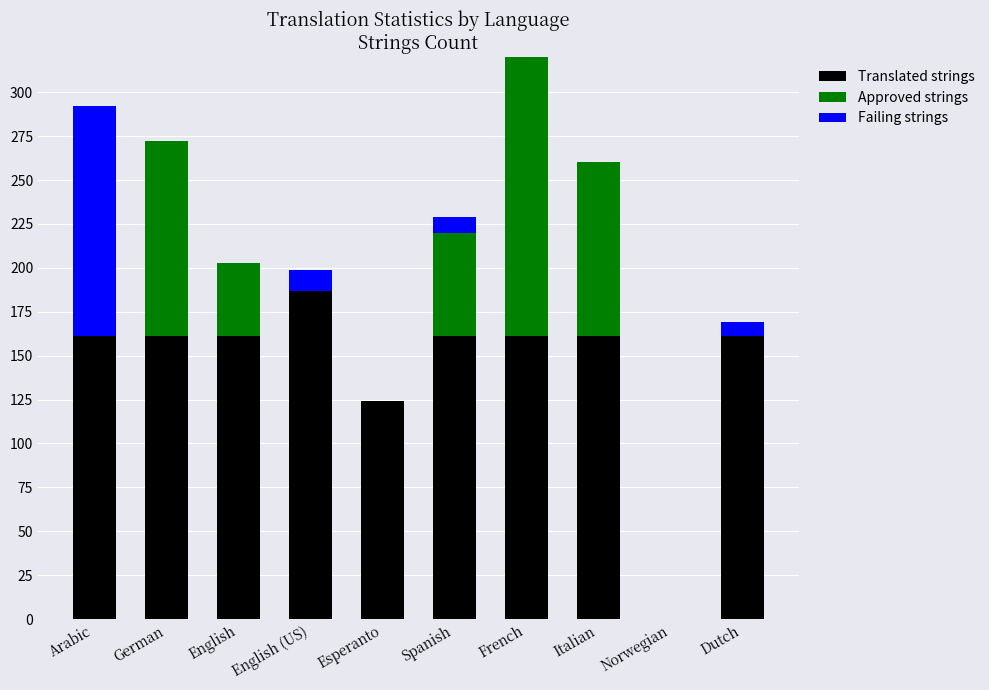

How many categories are shown in the chart?

10